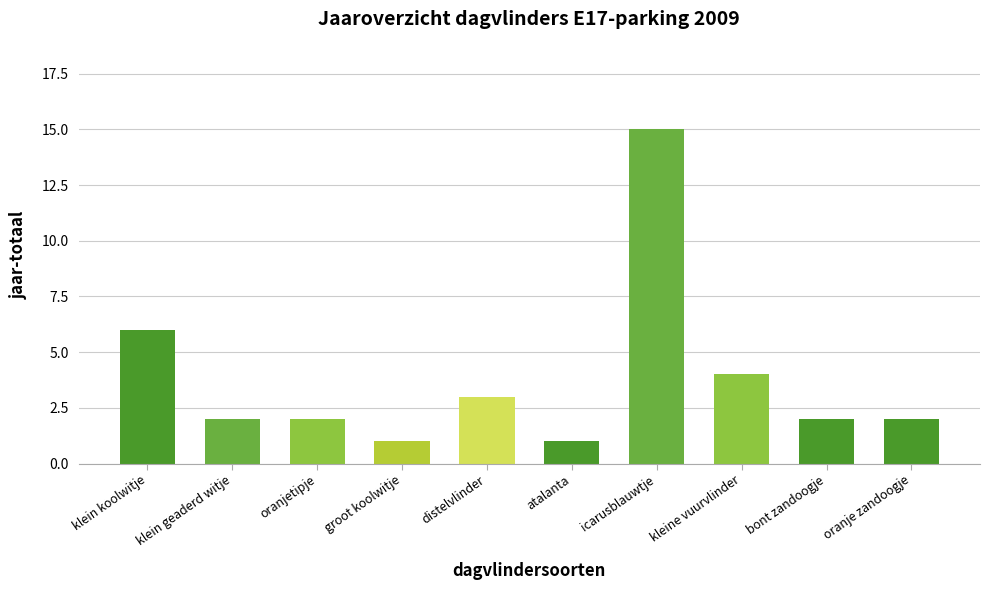

What value does the data have at oranje zandoogje?

2